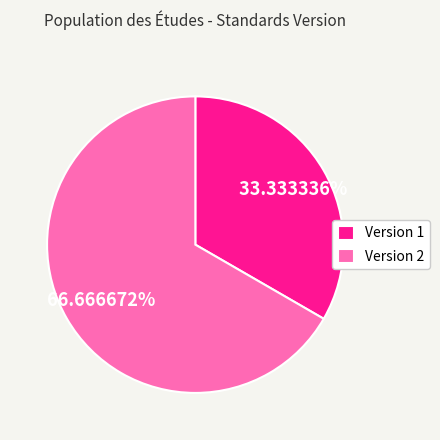

Do Version 1 and Version 2 together represent more than half of the pie?

Yes